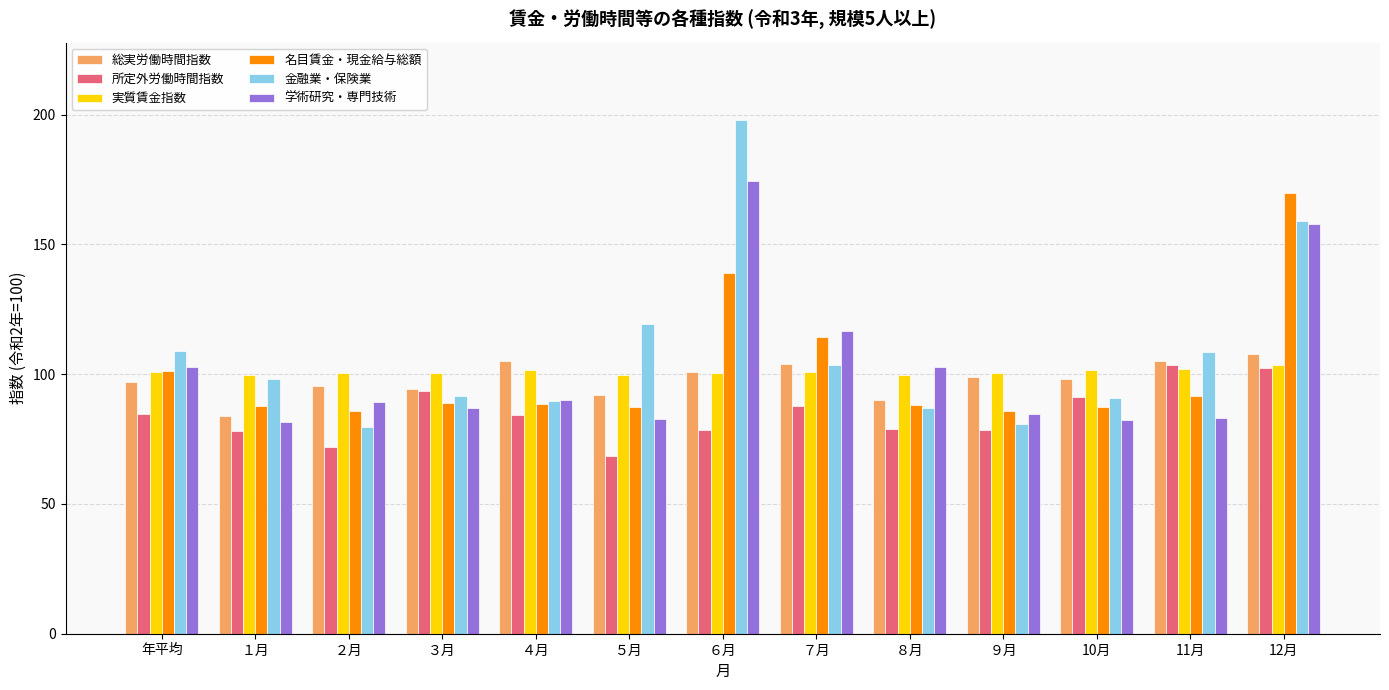

What is the spread (max minus min) of values at 年平均?

24.1